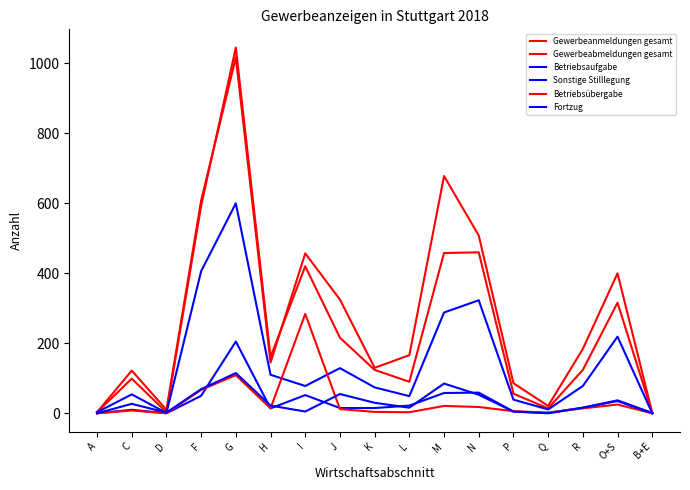

Which category has the highest value across all series?

G